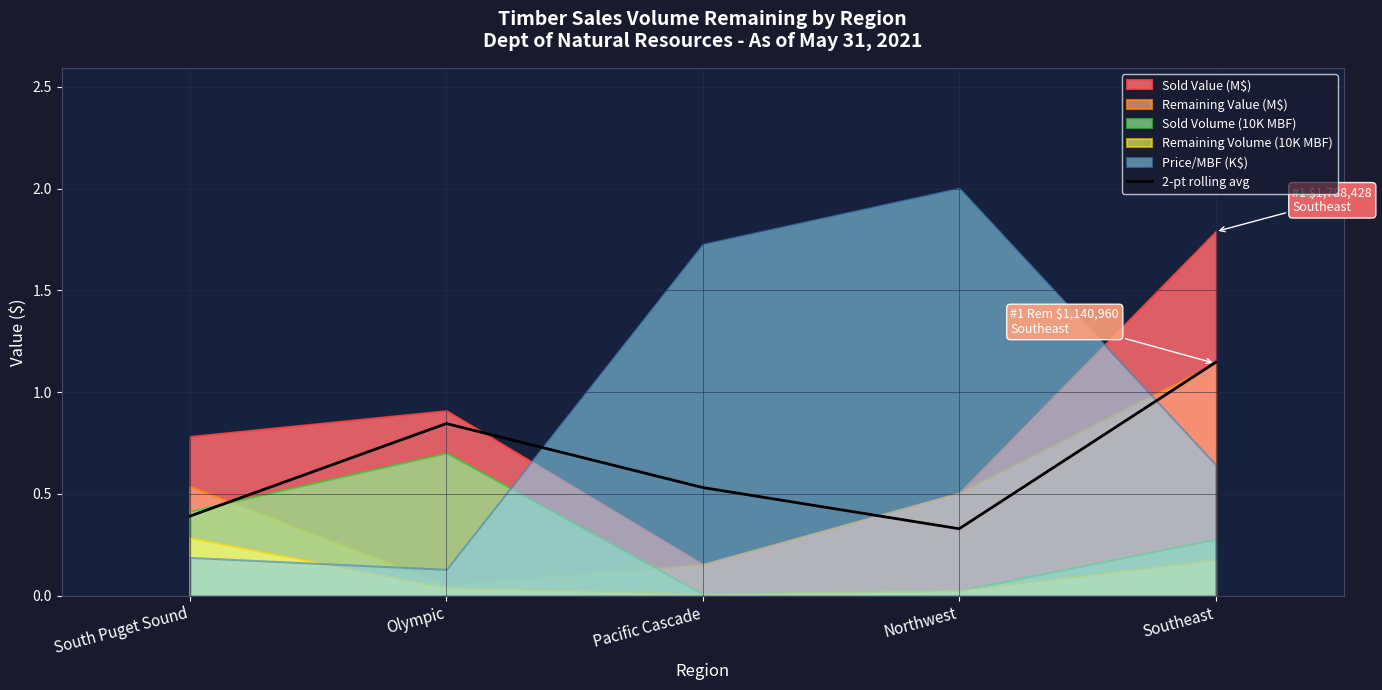

Is it true that the value at Pacific Cascade is 0.5?

True